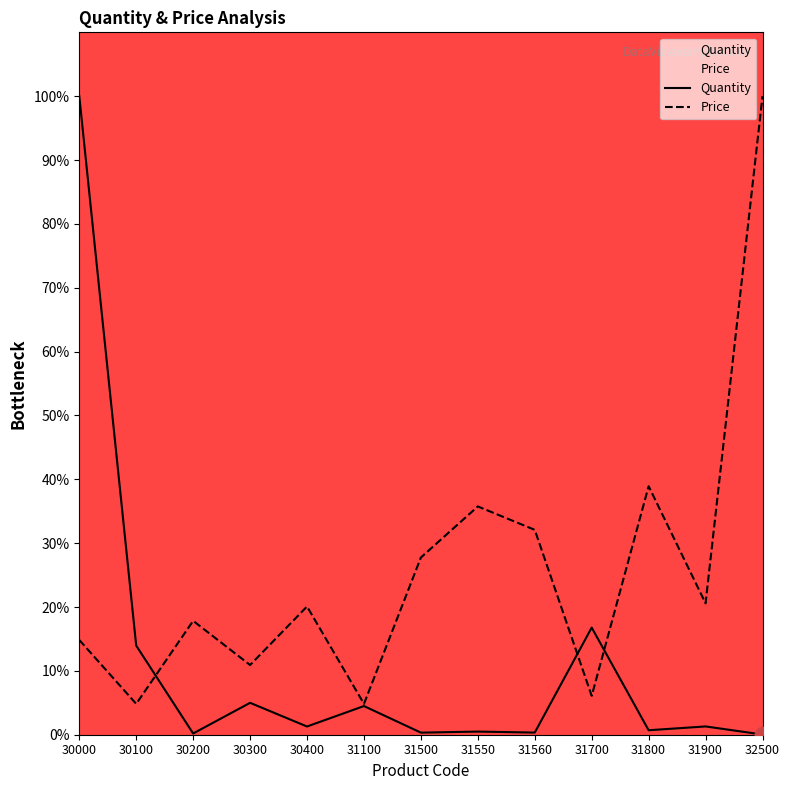

What is the value of the Quantity point at the 2nd from the left?

14.0